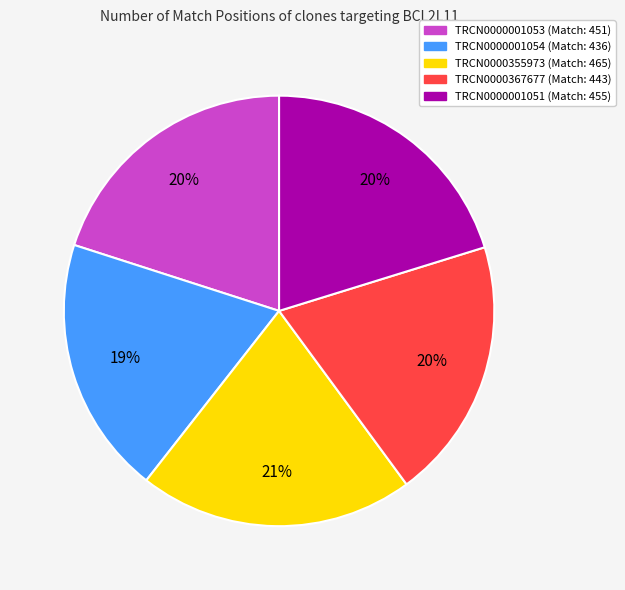

Does TRCN0000001054 represent more than half of the total?

No